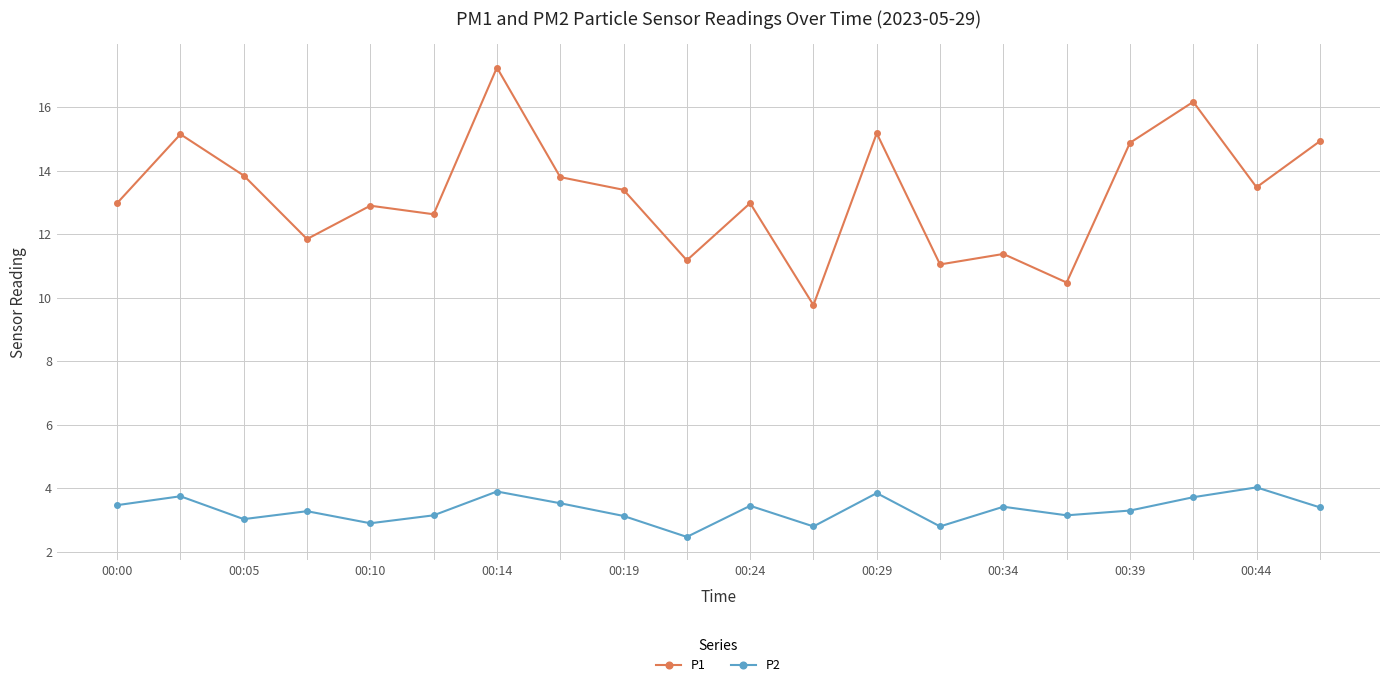

What is the minimum value for P2?

2.5